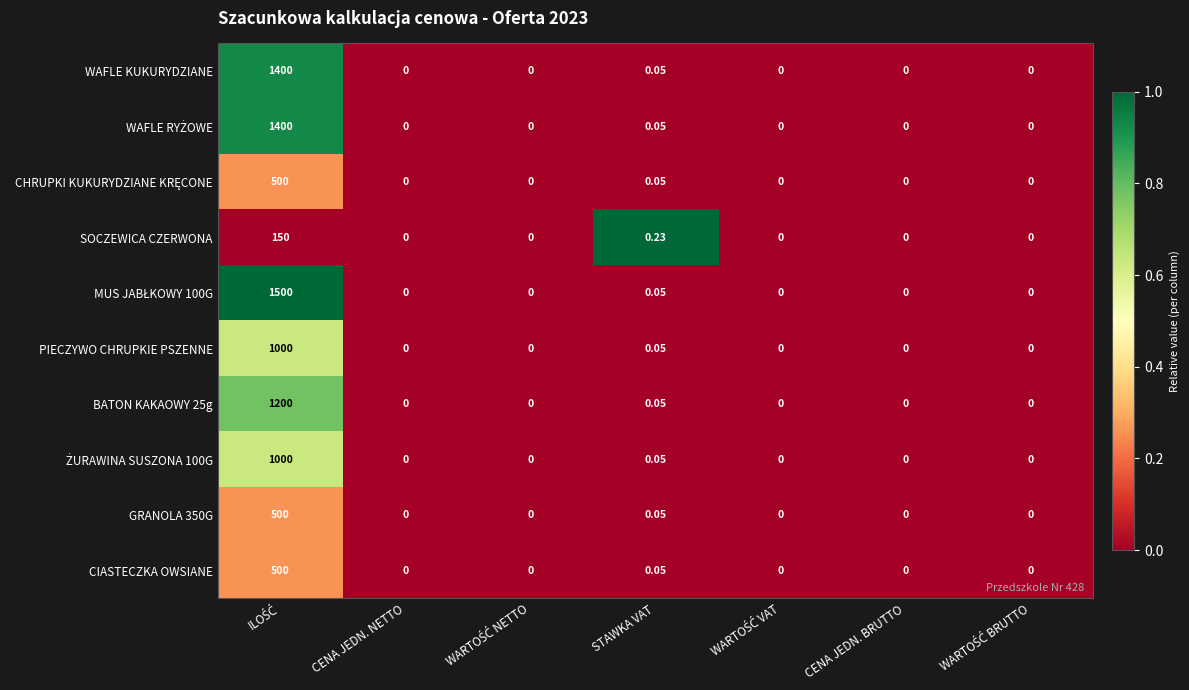

How many categories are shown in the chart?

7